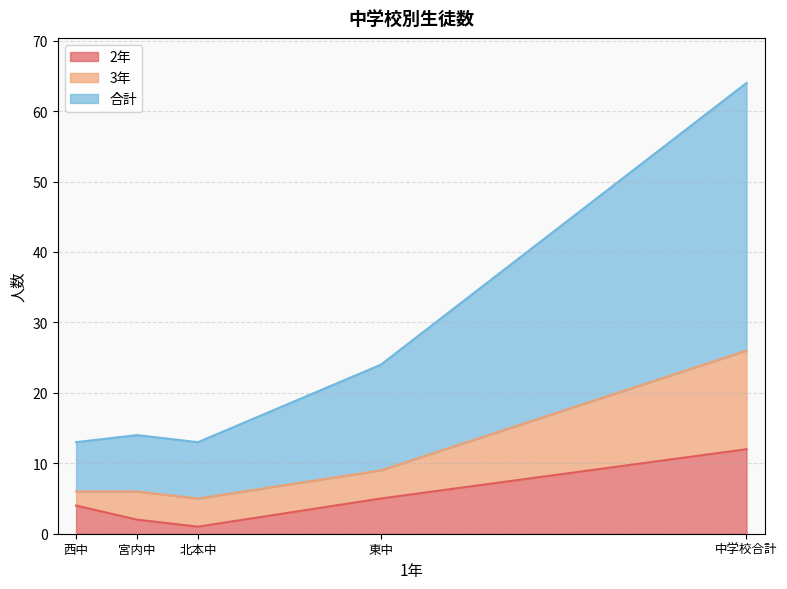

What is the difference between the maximum and minimum values in the 2年 series?

11